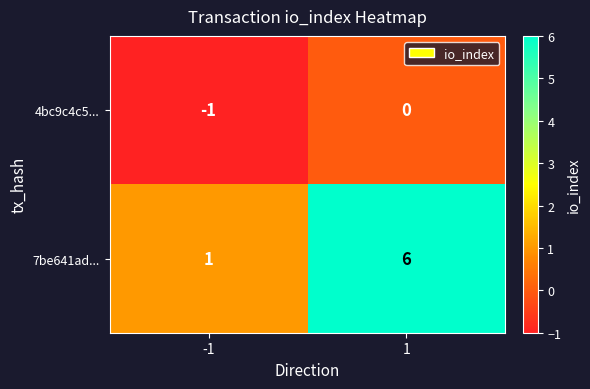

Which series changed the most between -1 and 1?

7be641ad...